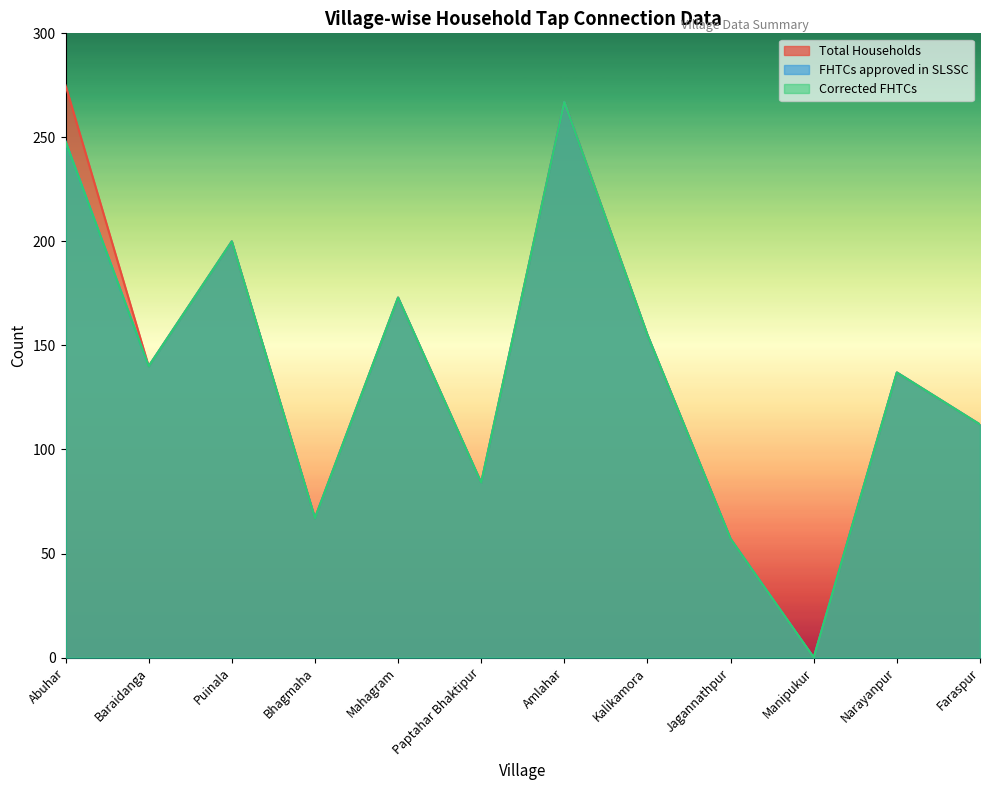

Is it true that Corrected FHTCs equals 24 at Bhagmaha?

False